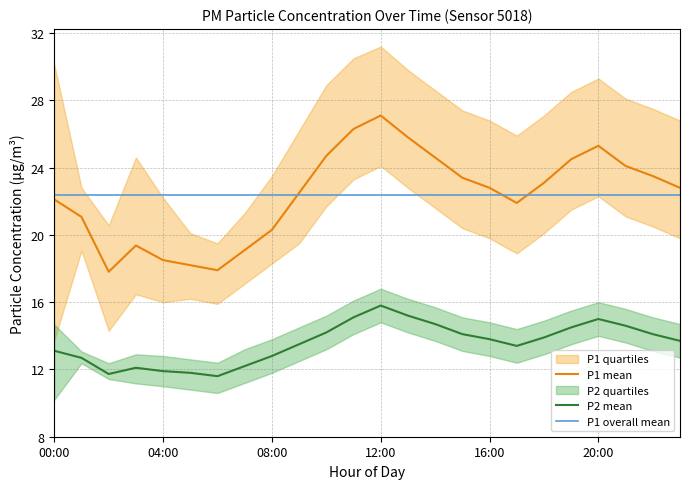

At which category is the sum across all series the highest?

12:00